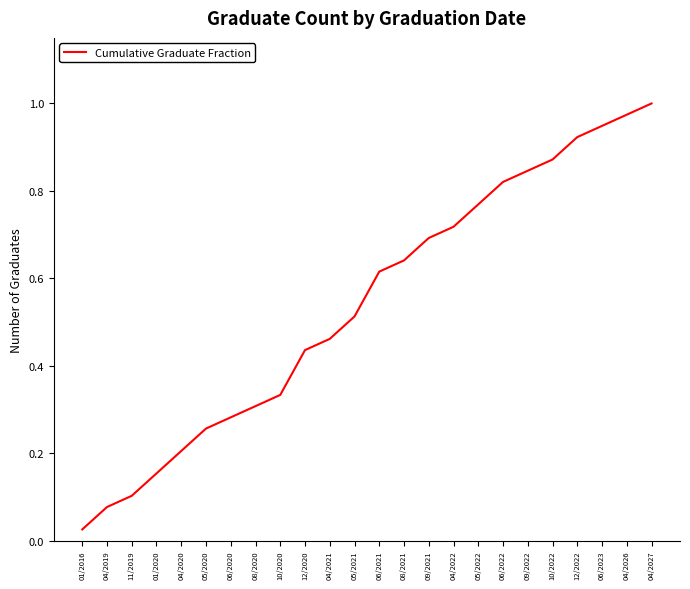

Between 08/2021 and 04/2019, which is larger?

08/2021